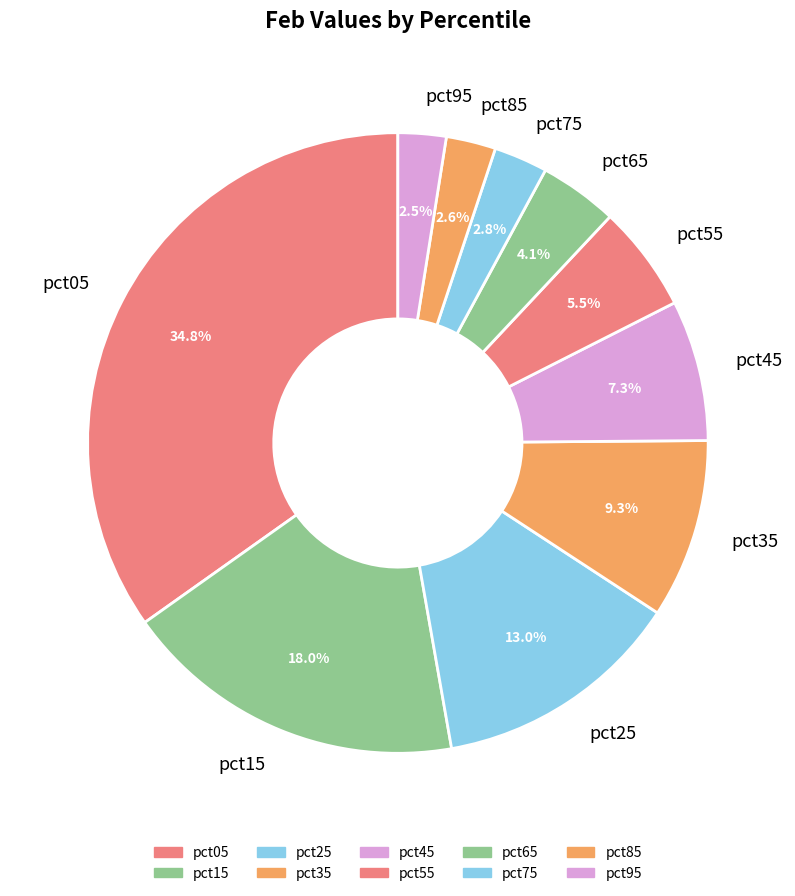

True or false: pct05 accounts for 35% of the total.

True